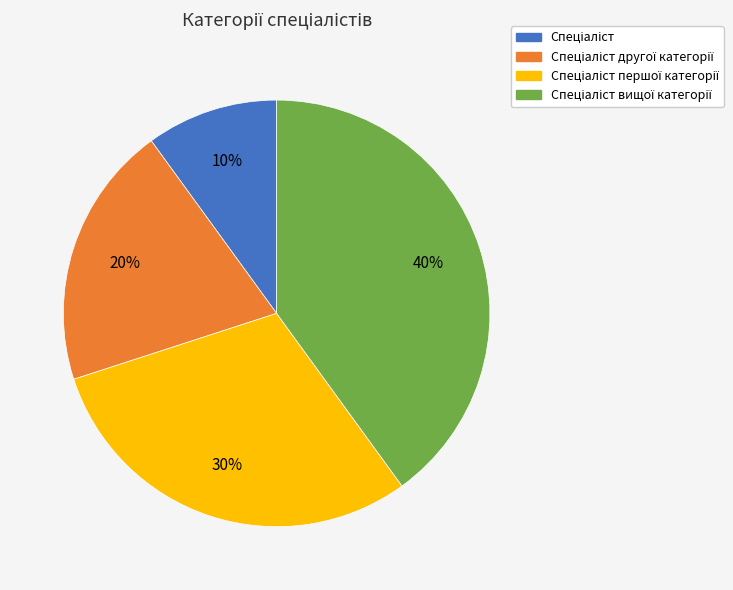

Is there a majority slice in this chart?

No